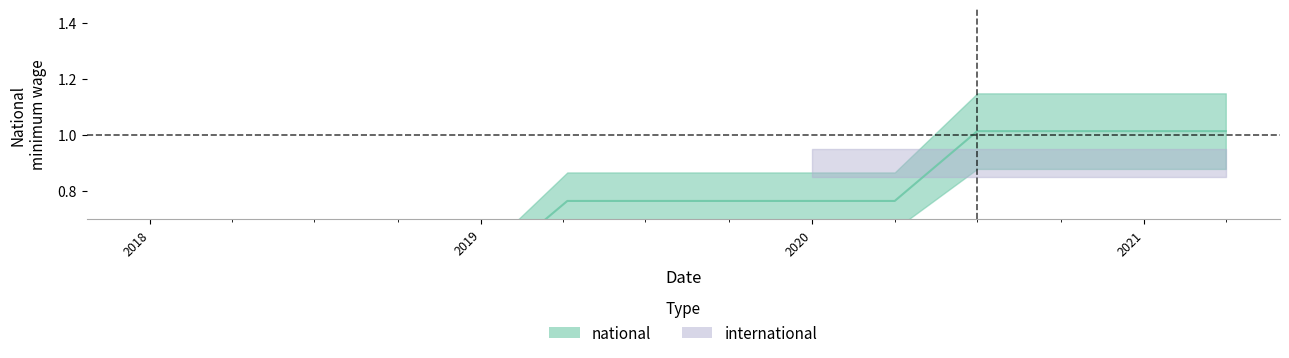

What is the average value?

0.7